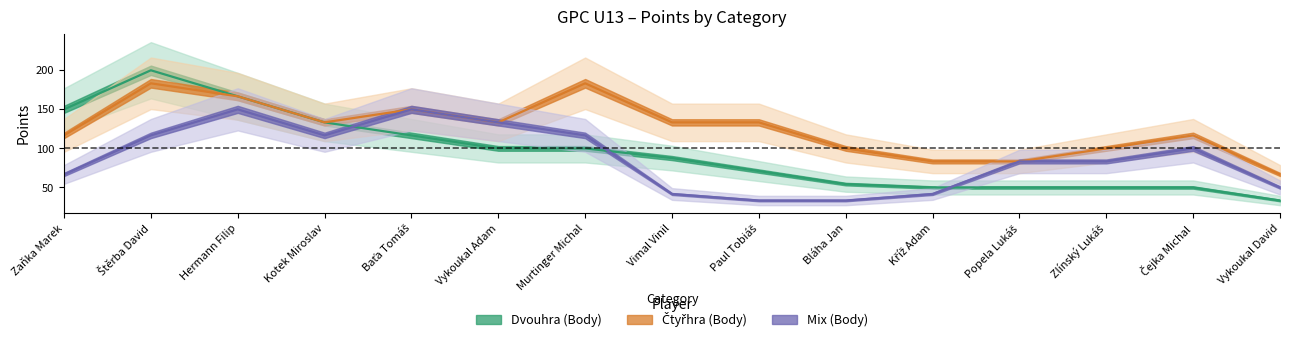

Does the chart display data point markers on the line(s)?

No